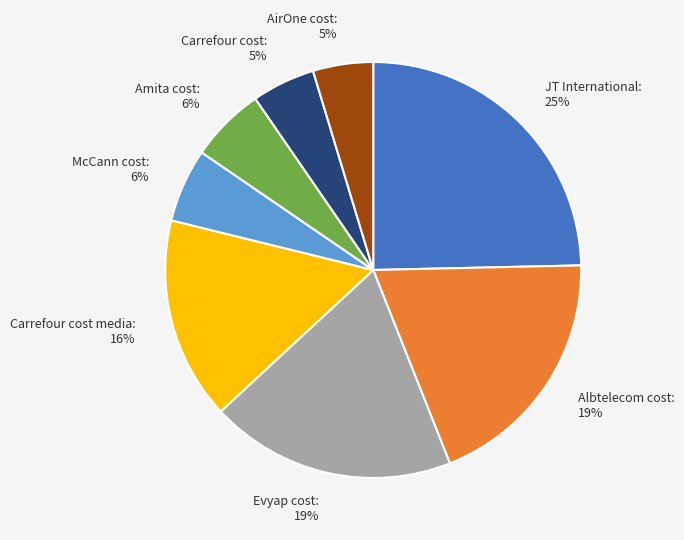

Is there any slice that represents more than half of the pie?

No